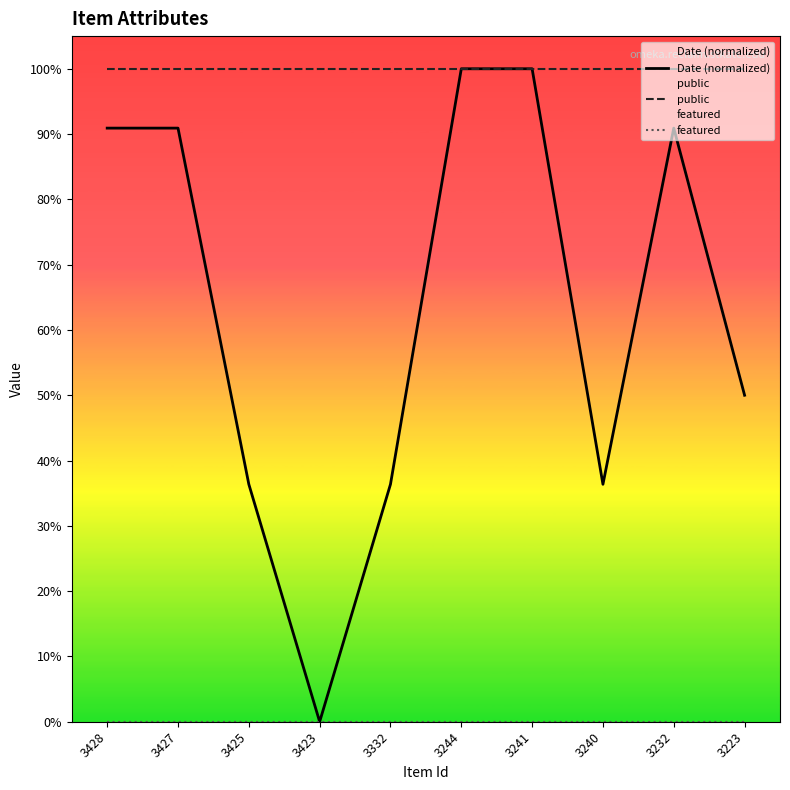

What is the maximum value for public?

1.0